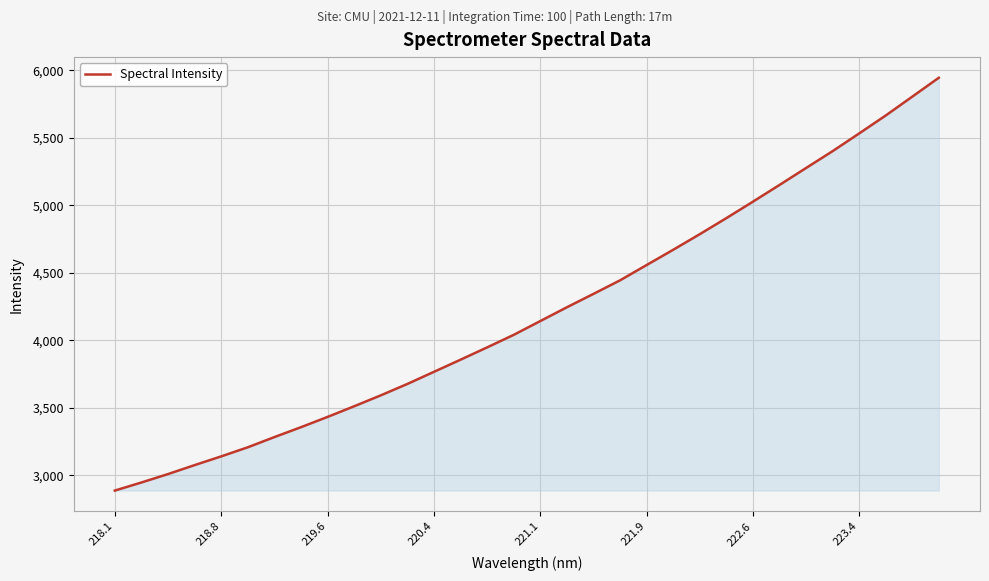

What is the minimum value shown in the chart?

2885.5